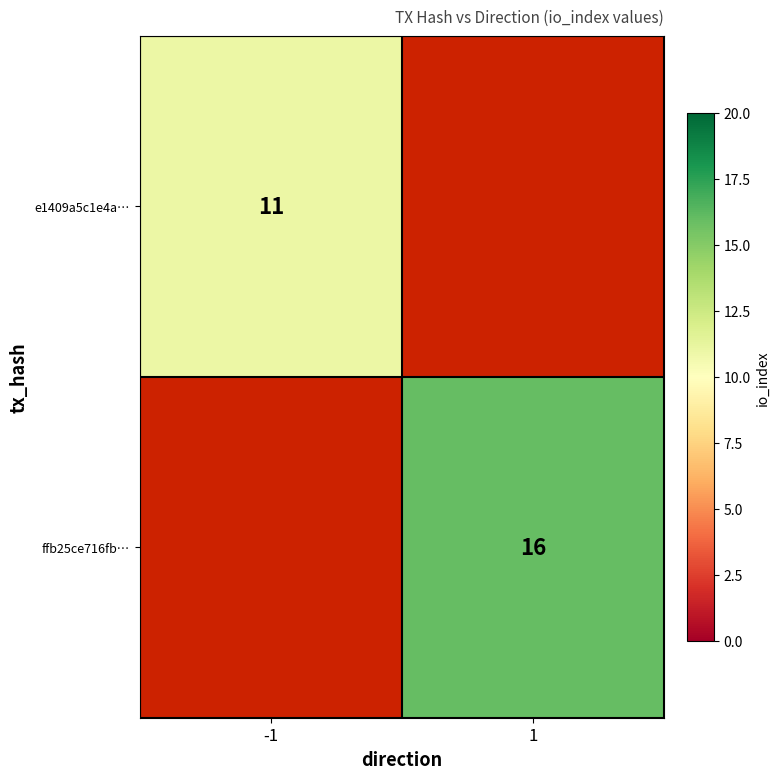

Is it true that e1409a5c1e4a… equals 11 at -1?

True